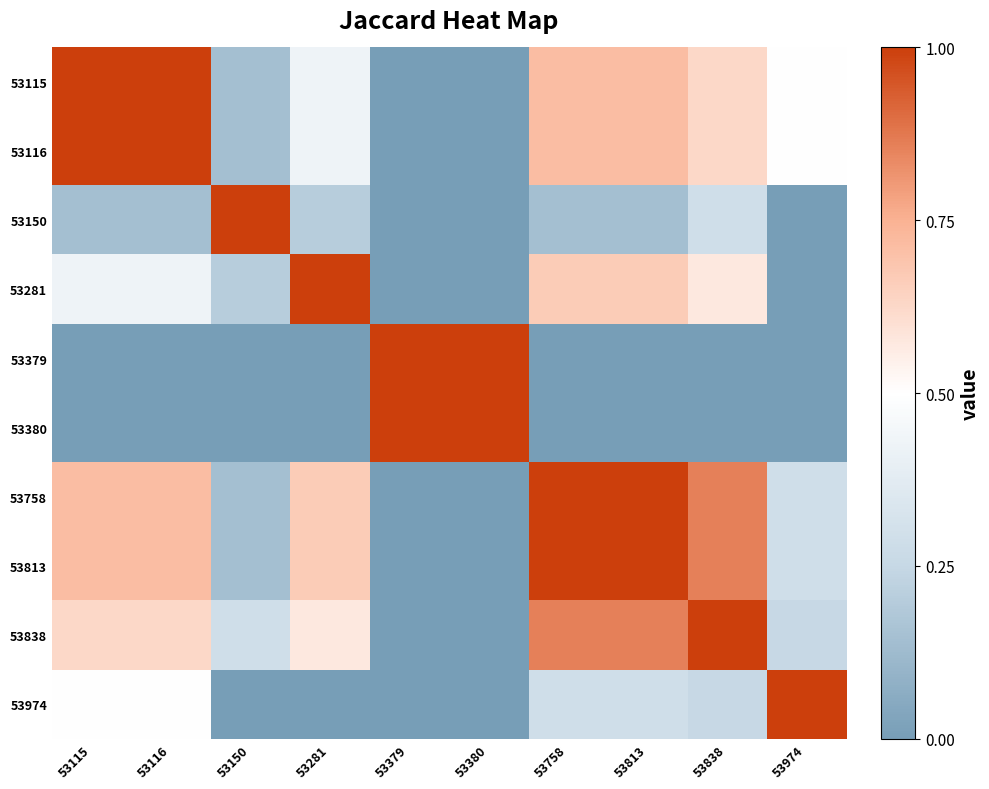

Which label corresponds to the largest value in the chart?

53115